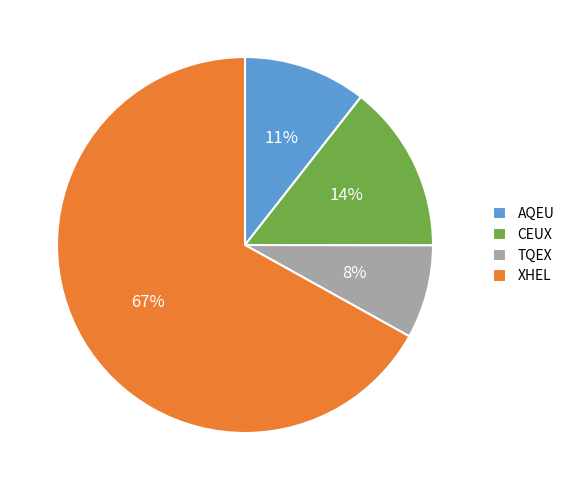

To the nearest percent, what percentage of the pie is CEUX?

14%